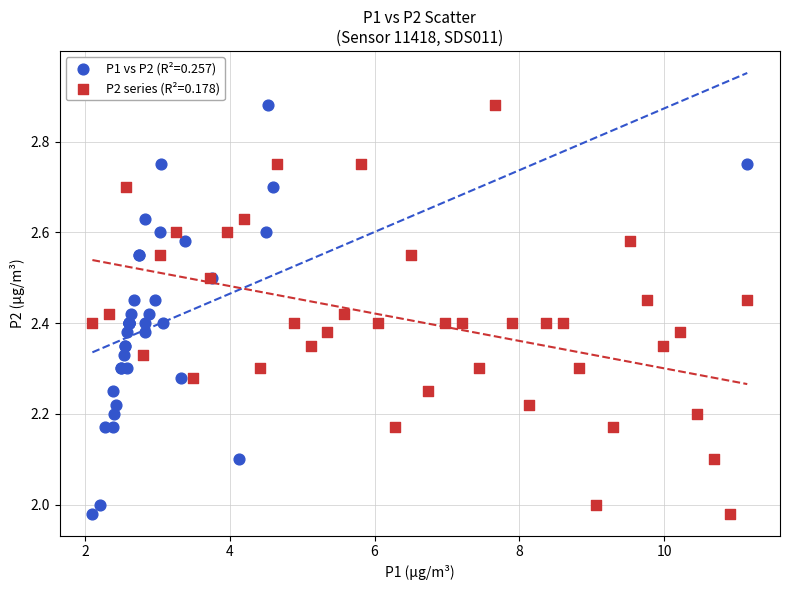

What are all the series names shown in the legend?

P1 vs P2 (R²=0.257), P2 series (R²=0.178)